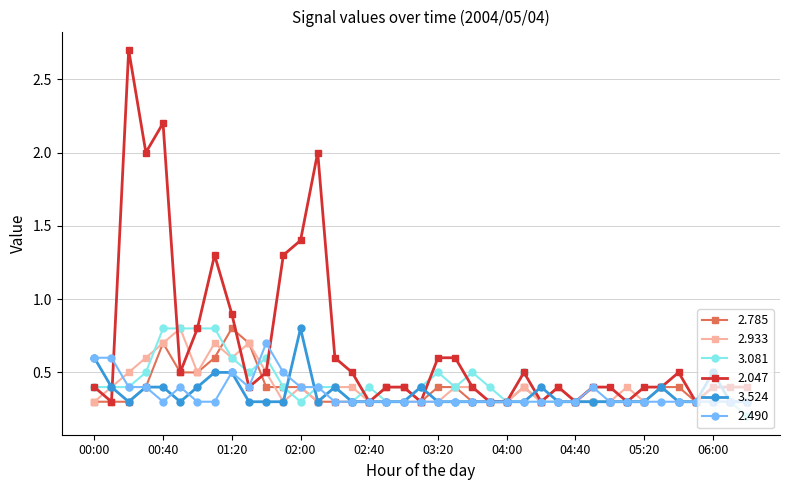

What is the average value of the 2.047 series?

0.7